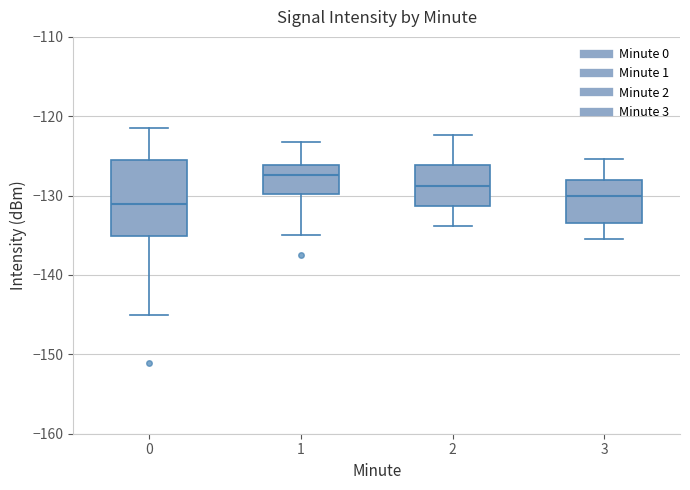

Reading left to right, read every box against the y-axis: the position of its median line, the range the box covers, and the ends of its whiskers. The values are not printed on the chart, so give them approximately, as read against the axis.

0: median -131, box -135 to -125, whiskers -145 to -121
1: median -127, box -130 to -126, whiskers -135 to -123
2: median -129, box -131 to -126, whiskers -134 to -122
3: median -130, box -133 to -128, whiskers -135 to -125